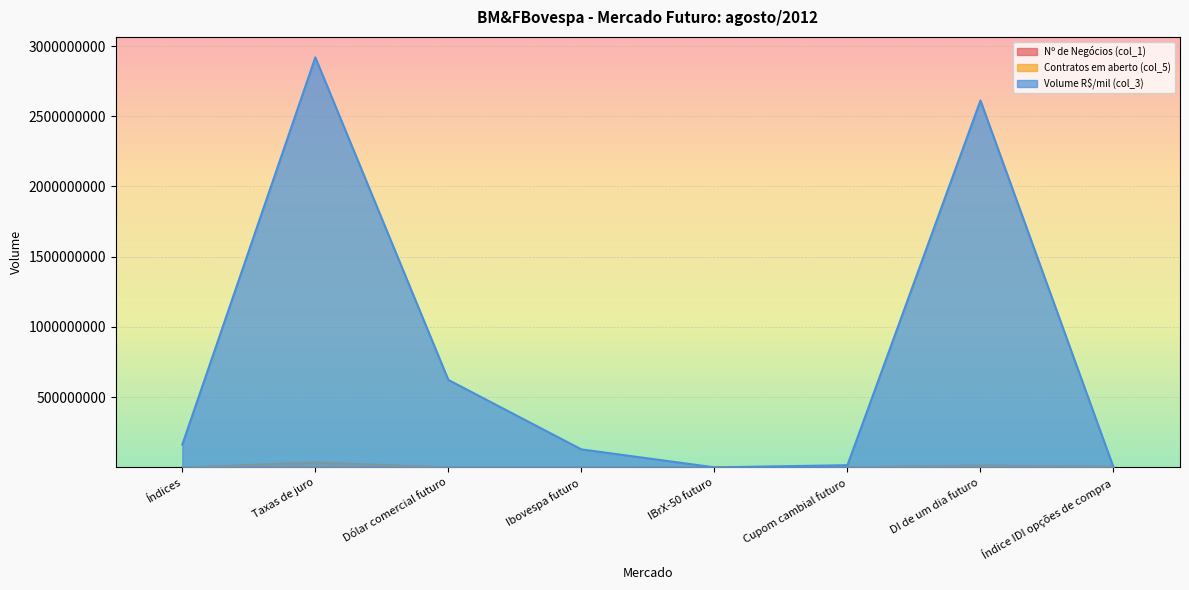

Between Cupom cambial futuro and IBrX-50 futuro, which is larger?

Cupom cambial futuro